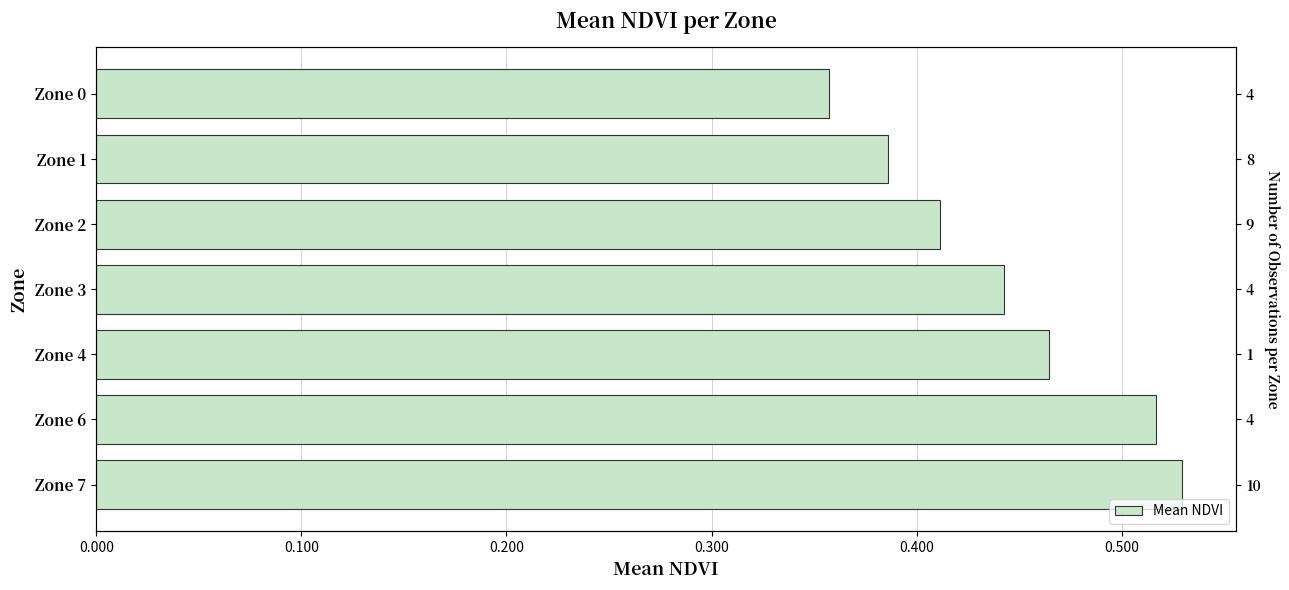

What is the difference between the maximum and minimum values?

0.2